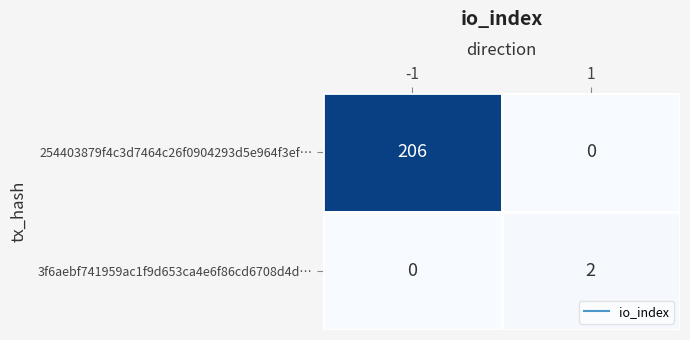

The 254403879f4c3d7464c26f0904293d5e964f3ef… series shows -121 at 1. True or false?

False